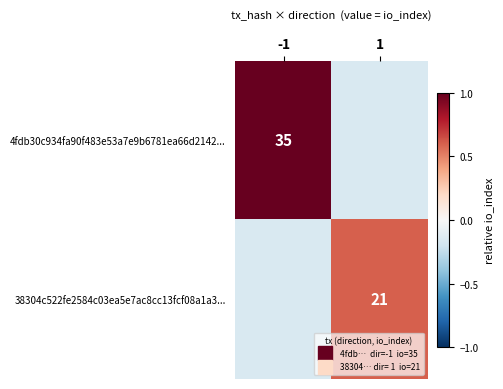

Rank the series by their average value, from highest to lowest.

4fdb30c934fa90f483e53a7e9b6781ea66d2142..., 38304c522fe2584c03ea5e7ac8cc13fcf08a1a3...